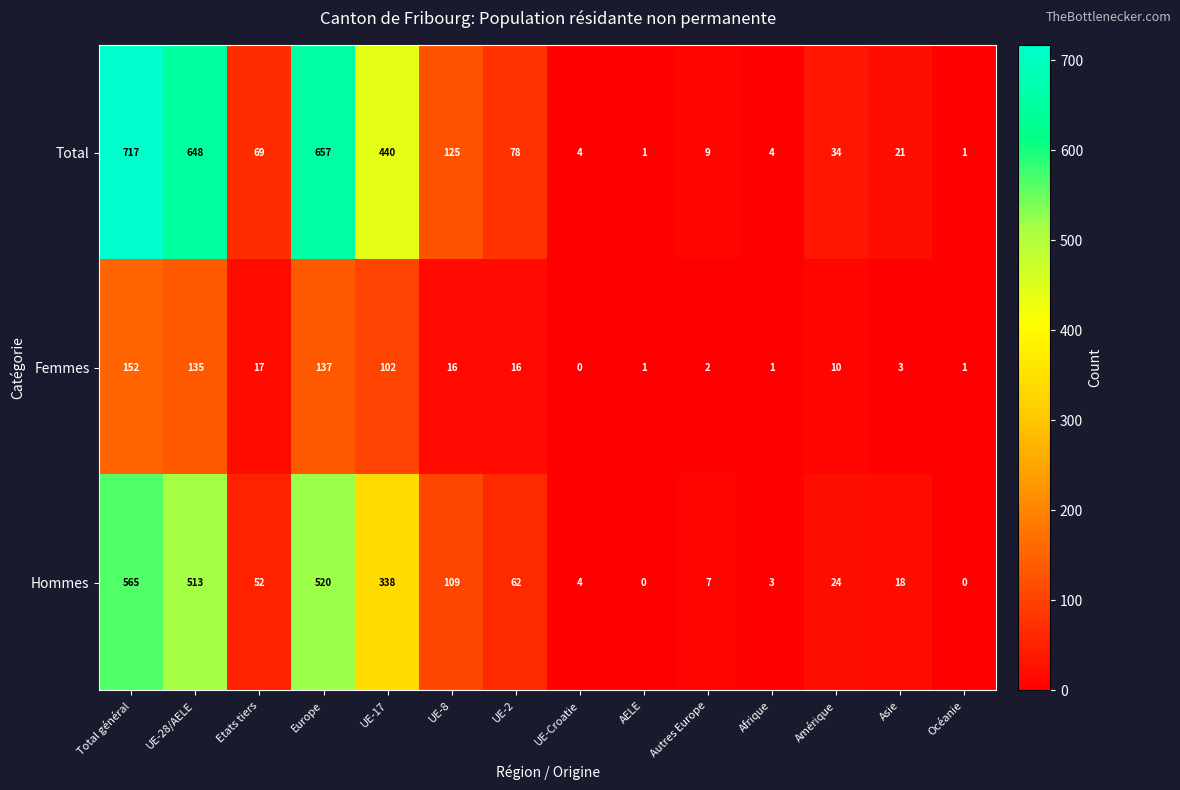

What is the maximum value shown in the chart?

717